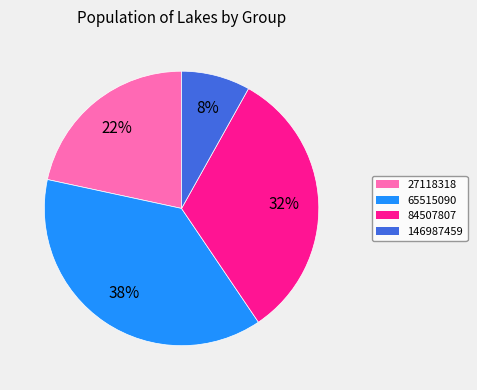

What percentage is the 27118318 slice, to the nearest percent?

22%